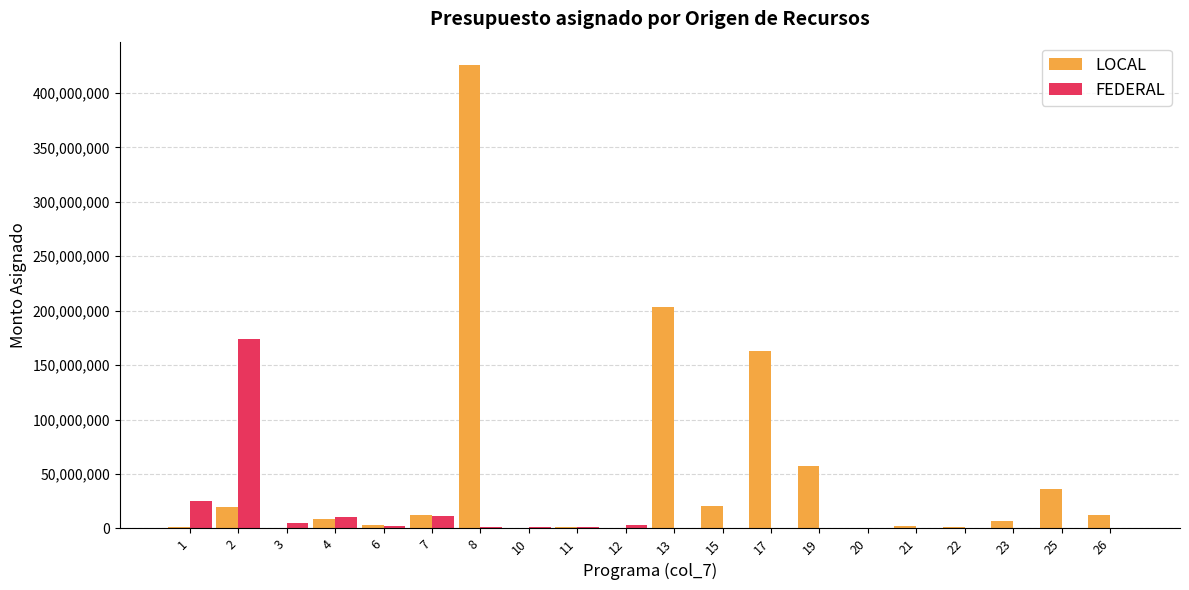

At which label is FEDERAL closest to 87165395?

1